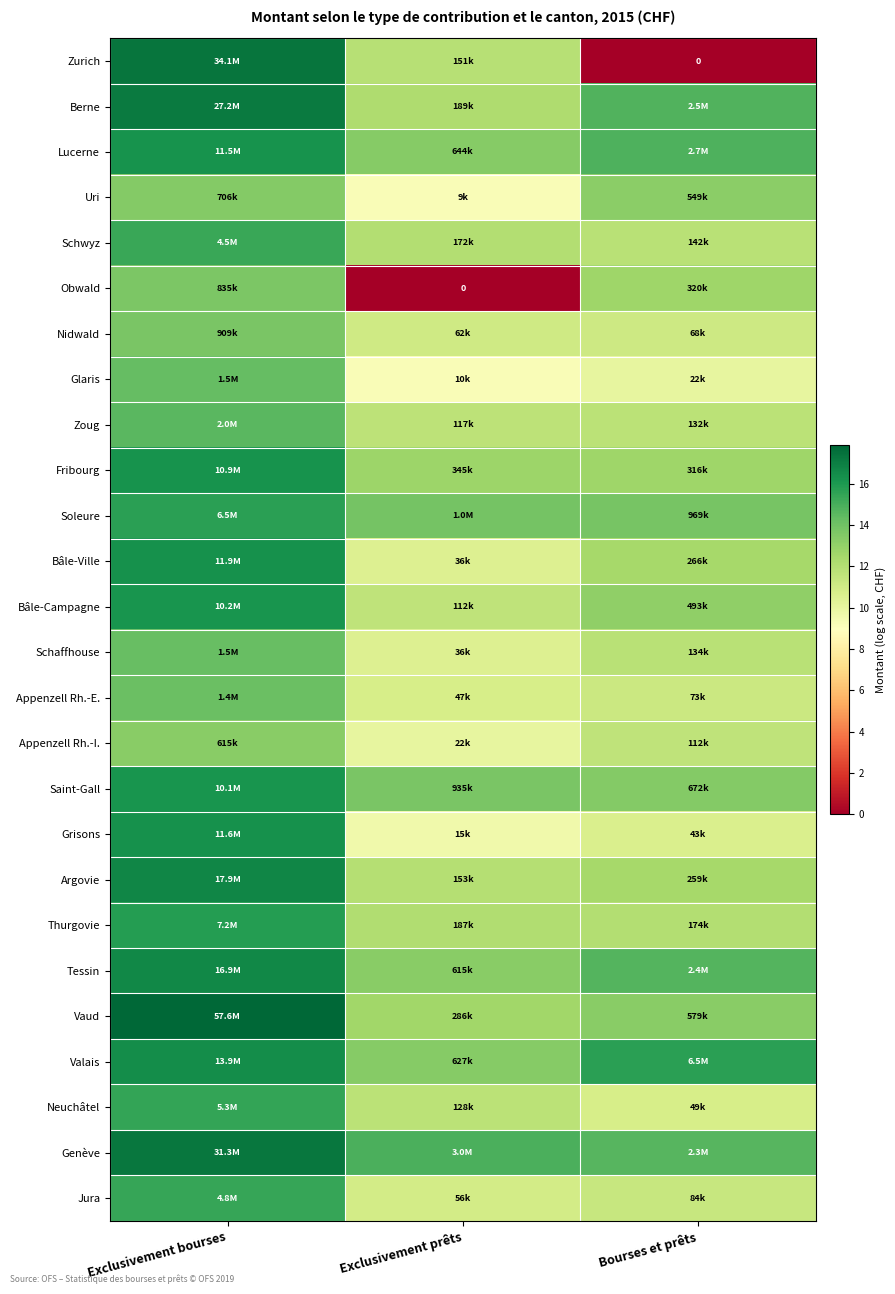

Which series has the largest total across all categories?

Genève